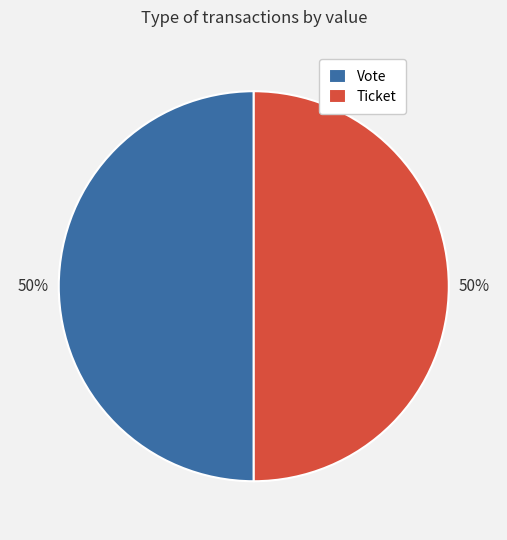

True or false: Ticket accounts for 1% of the total.

False